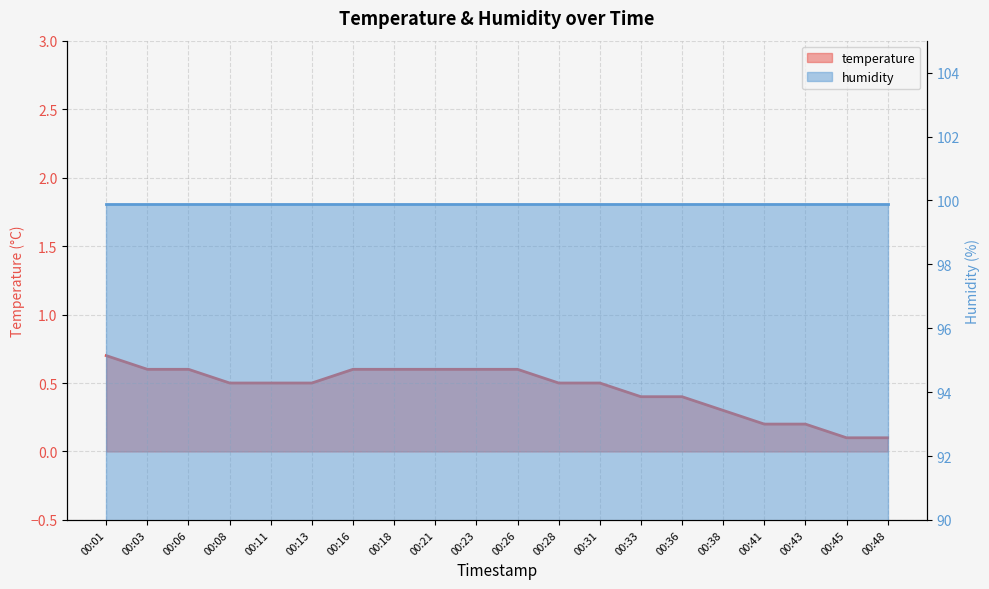

What is the sum of the values at 00:13 and 00:43?

0.7